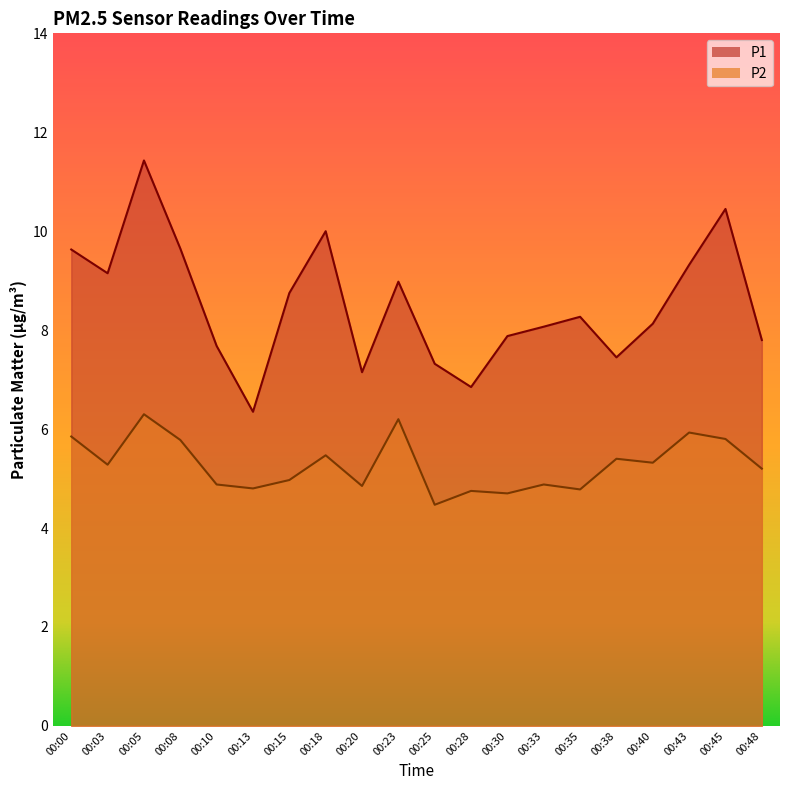

How many categories are shown in the chart?

20